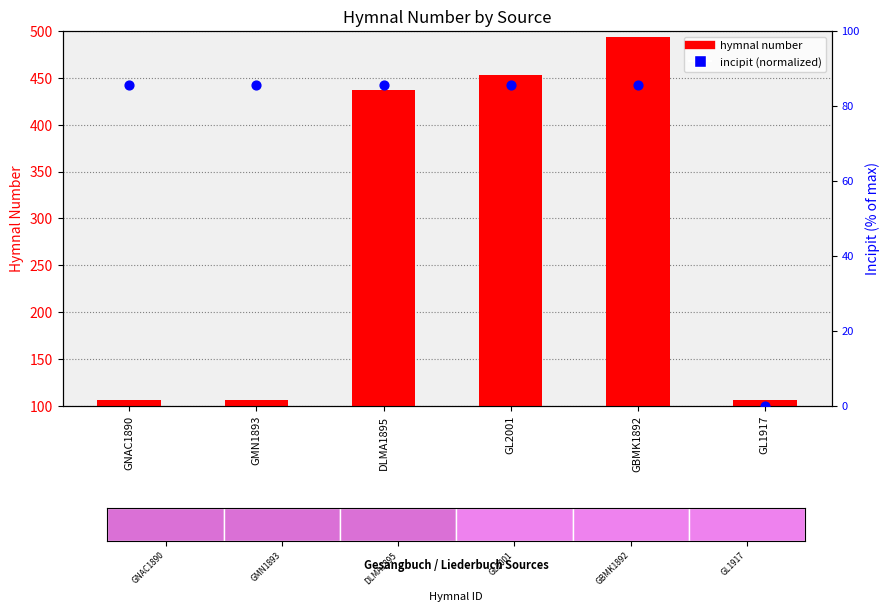

At which category is the sum across all series the highest?

GBMK1892